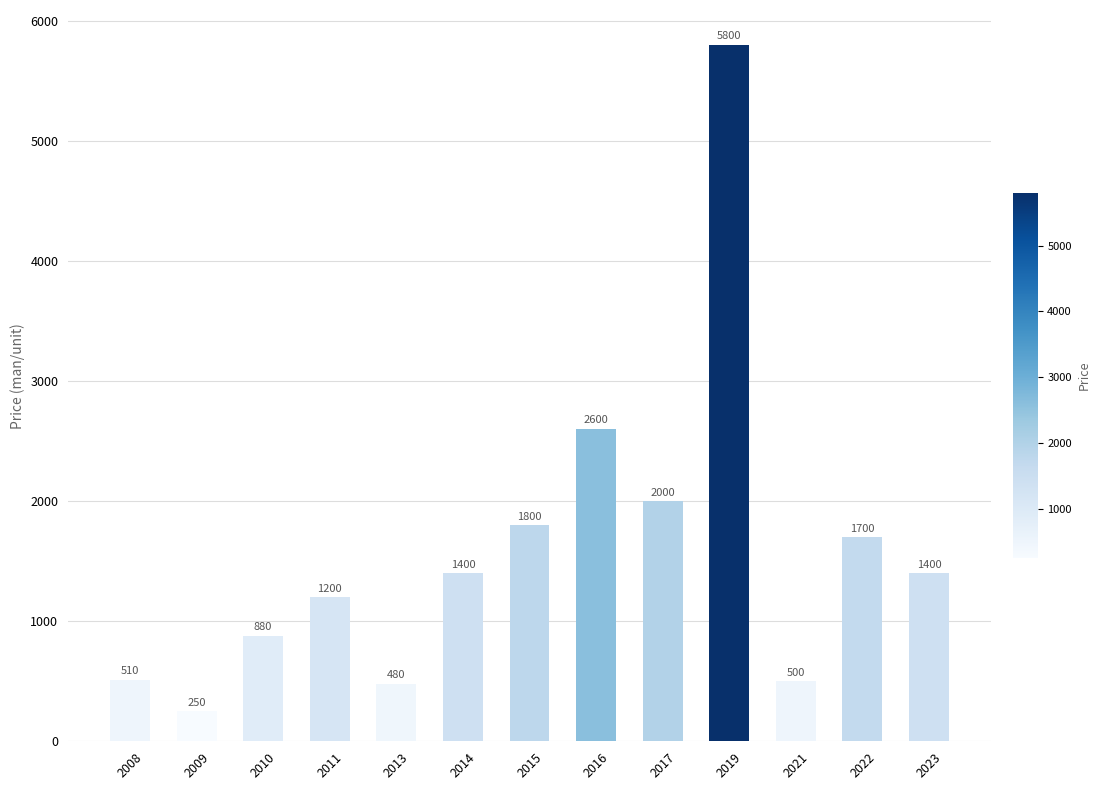

What is the ratio of the value at 2021 to the value at 2019?

0.1